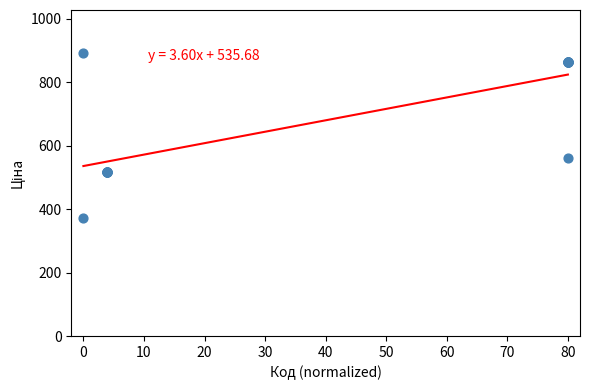

What Y value in the scatter plot is closest to 632?

560.8